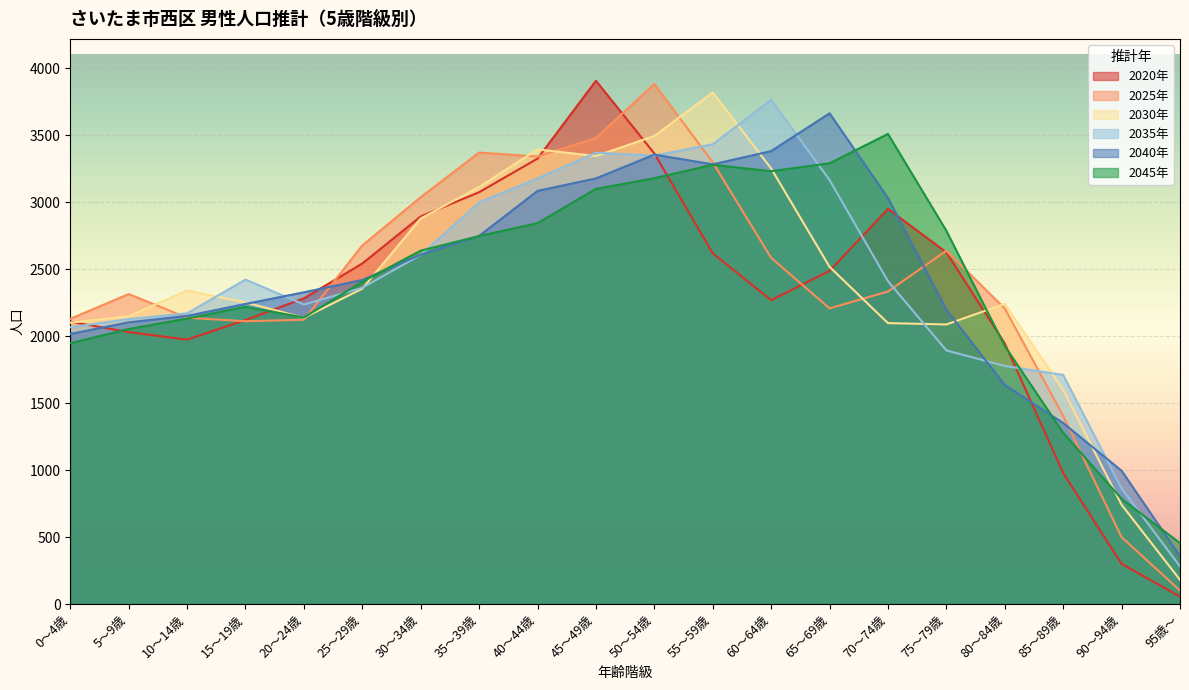

Rank the series at 15～19歳 from highest to lowest value.

2035年, 2030年, 2040年, 2045年, 2020年, 2025年